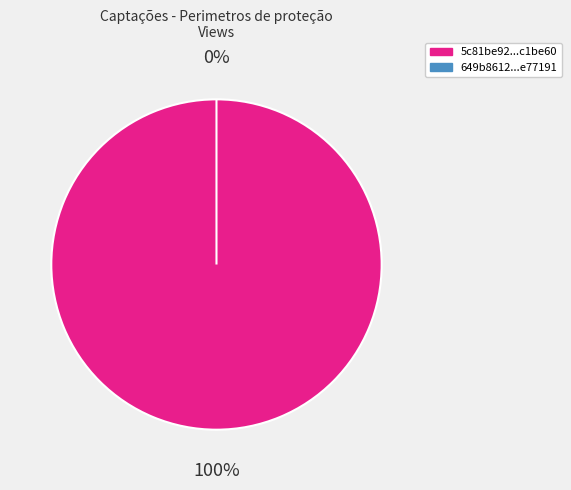

How many segments does this pie chart have?

2